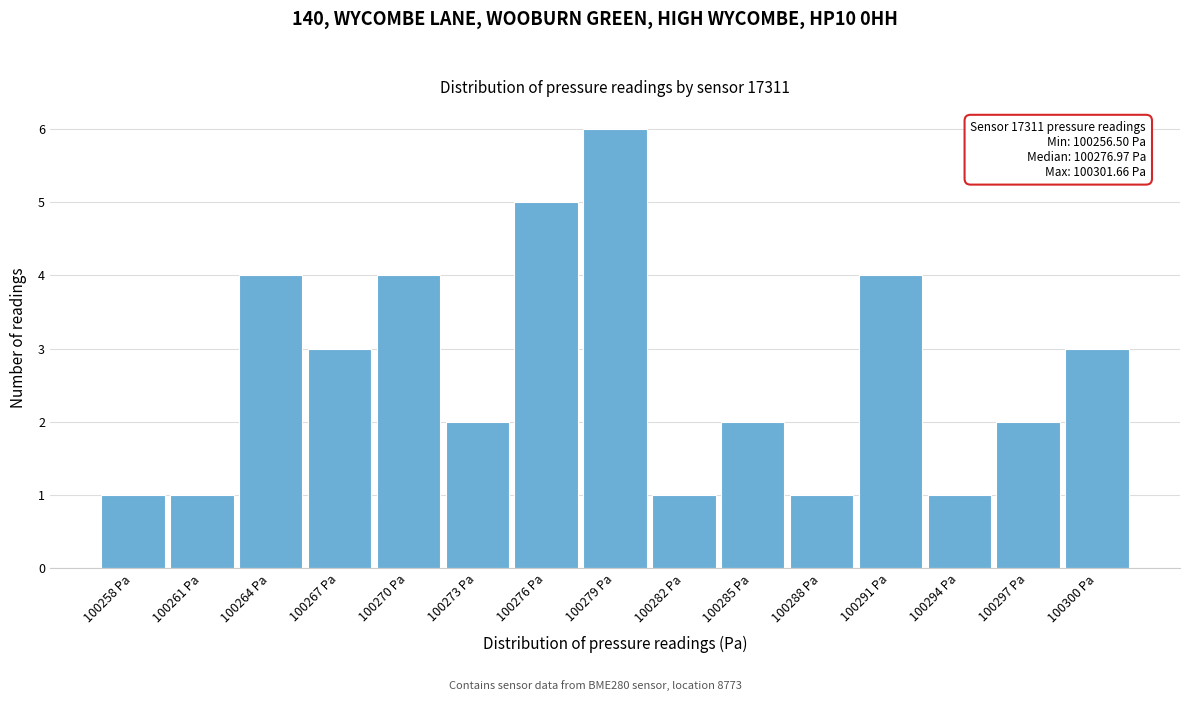

Which range on the x-axis has the tallest bar?

100277.5 to 100280.5